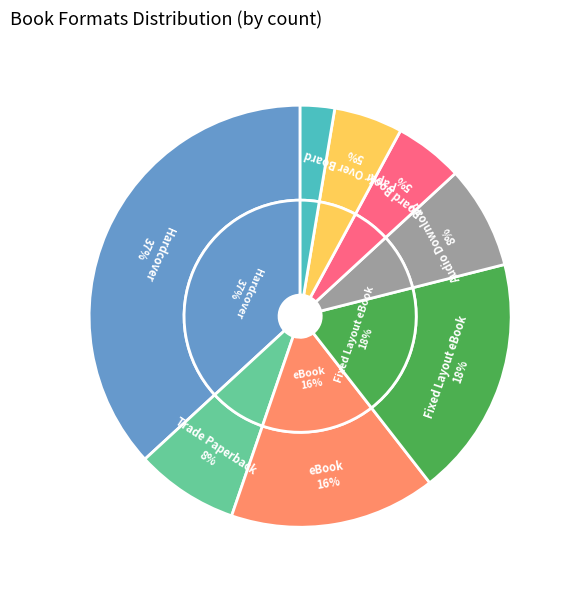

True or false: Hardcover accounts for 29% of the total.

False